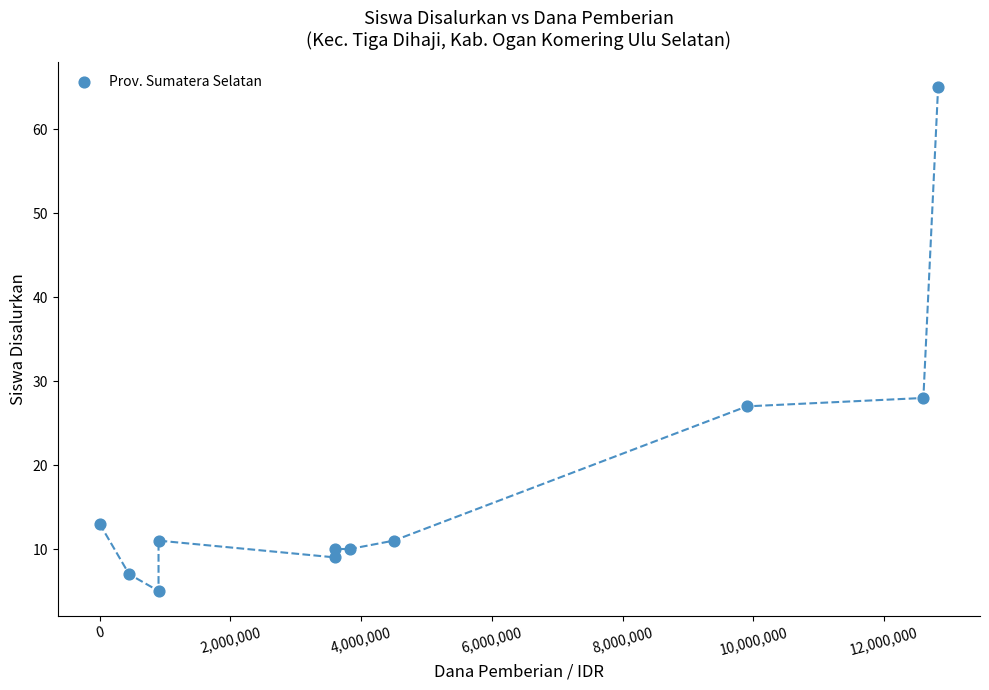

What is the range of Y values (max minus min)?

60